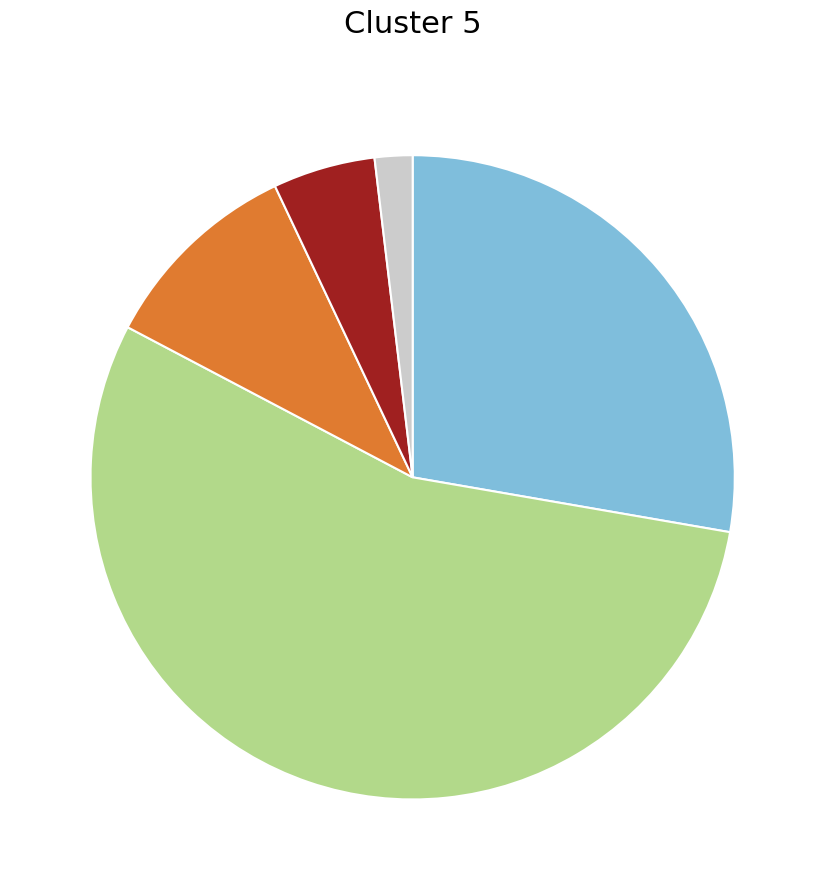

Is there any slice that represents more than half of the pie?

Yes